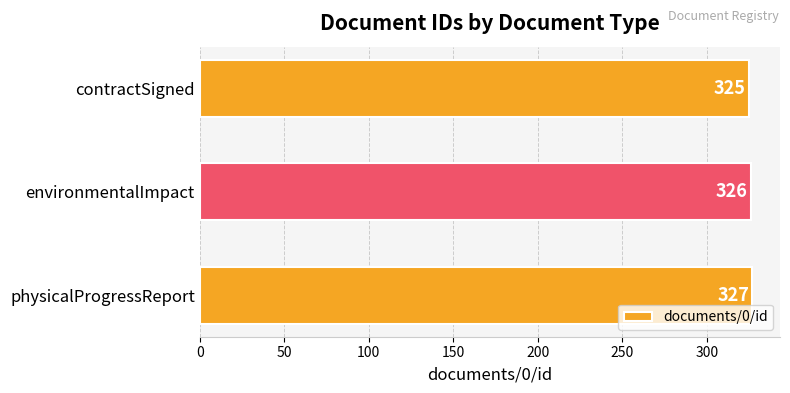

Which has a higher value, physicalProgressReport or environmentalImpact?

physicalProgressReport